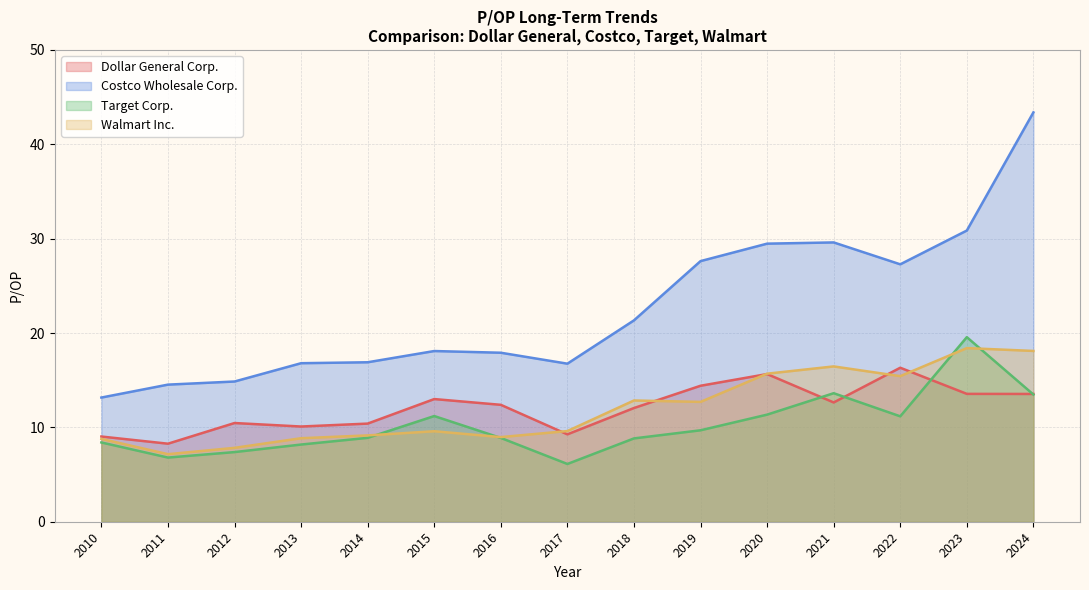

True or false: Dollar General Corp. has a value of 8.3 at 2011.

True